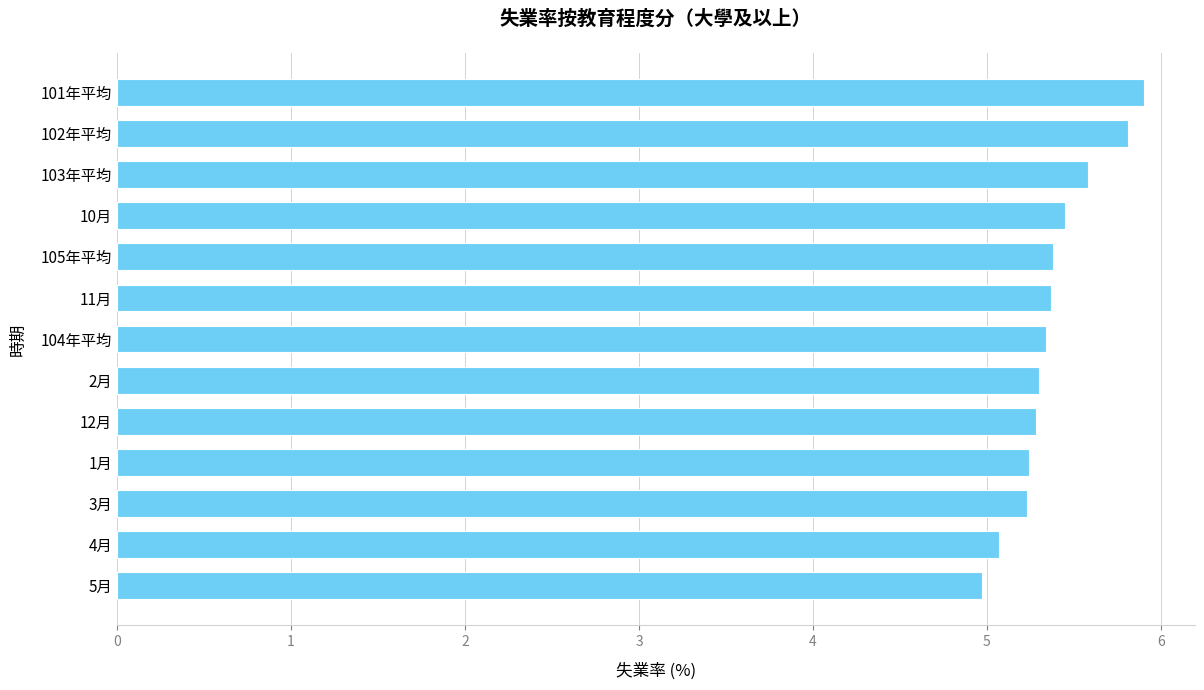

What is the difference between the second highest and minimum values?

0.8